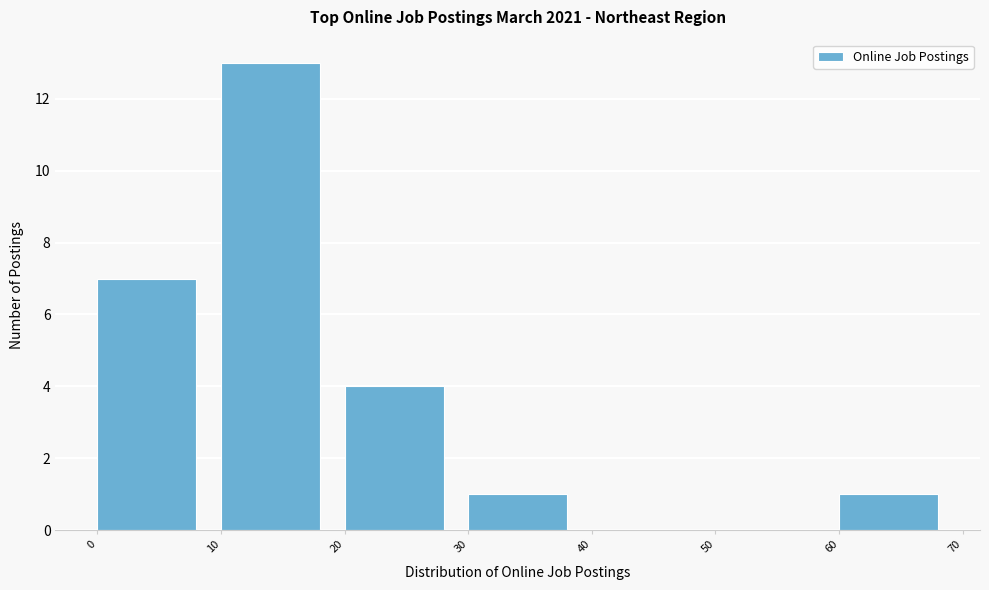

Reading left to right, transcribe this chart: for each bar, give the range it covers on the x-axis and its height. The values are not printed on the chart, so give them approximately, as read against the axis.

0 to 10: 7
10 to 20: 13
20 to 30: 4
30 to 40: 1
40 to 50: 0
50 to 60: 0
60 to 70: 1